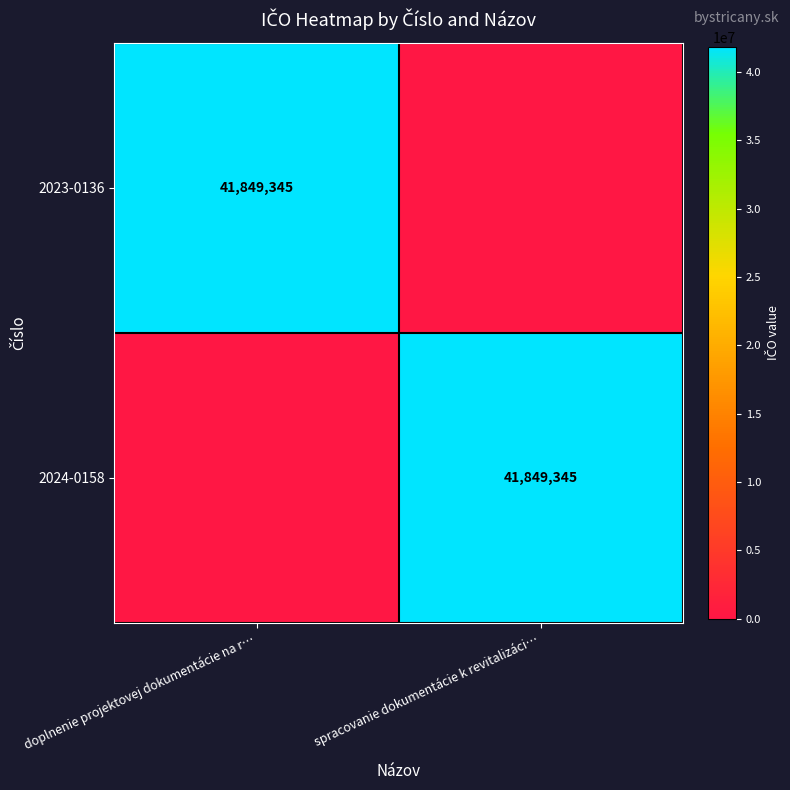

The 2023-0136 series shows 41849345 at doplnenie projektovej dokumentácie na r…. True or false?

True